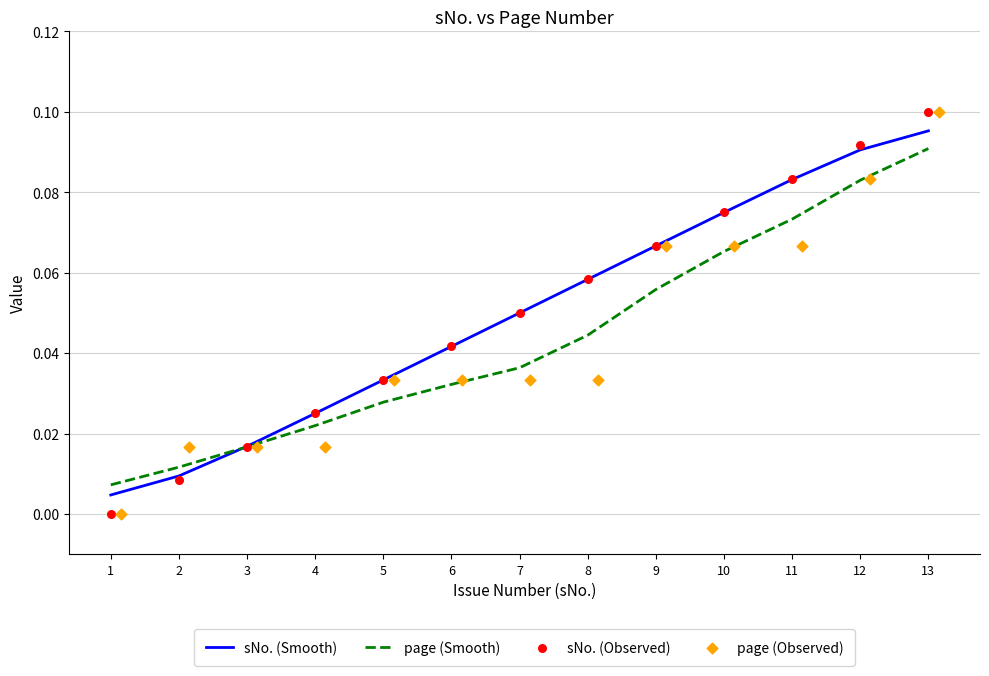

Which series has the largest total across all categories?

sNo. (Smooth)